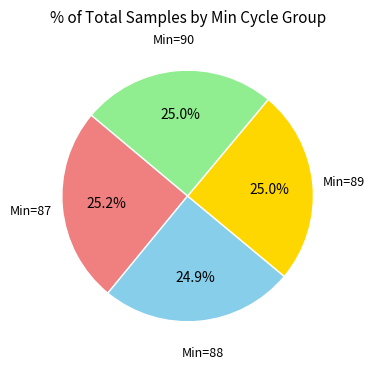

Does any single category account for the majority?

No